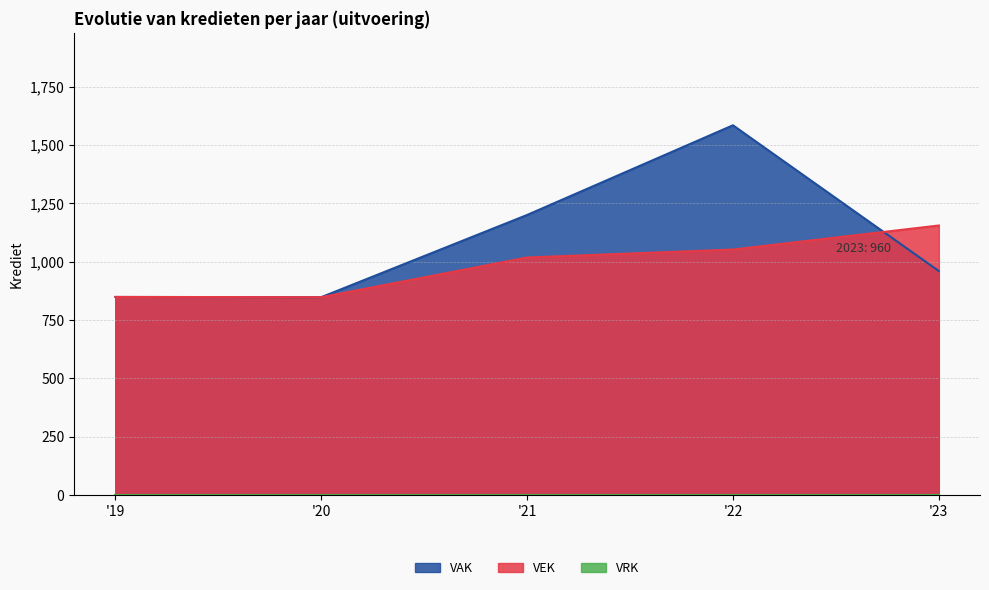

What is the lowest value of the VEK series?

848